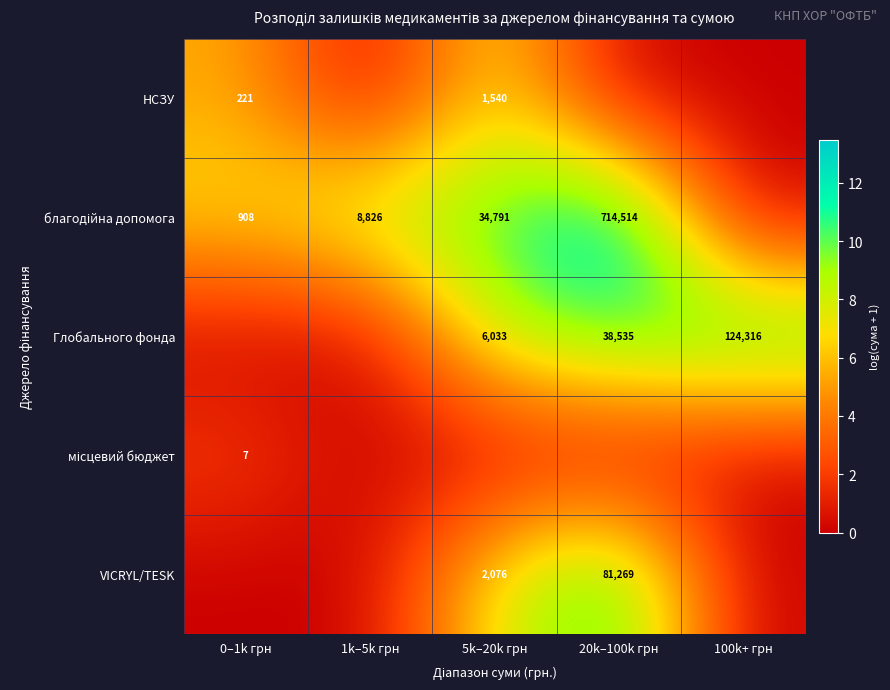

Is the value of Глобального фонда at 100k+ грн greater than the value of НСЗУ at 5k–20k грн?

Yes